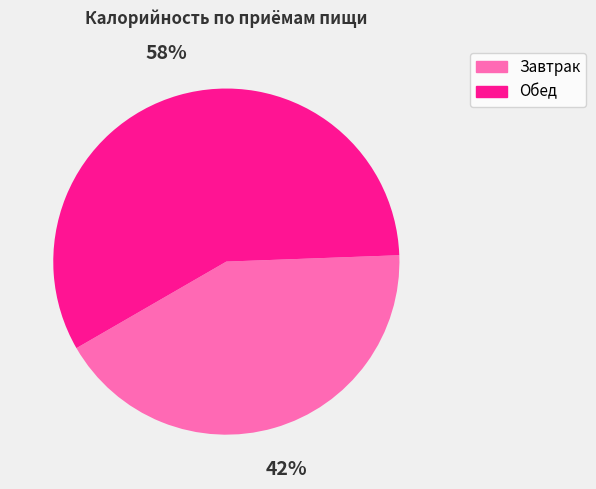

What is the largest slice in the pie chart?

Обед